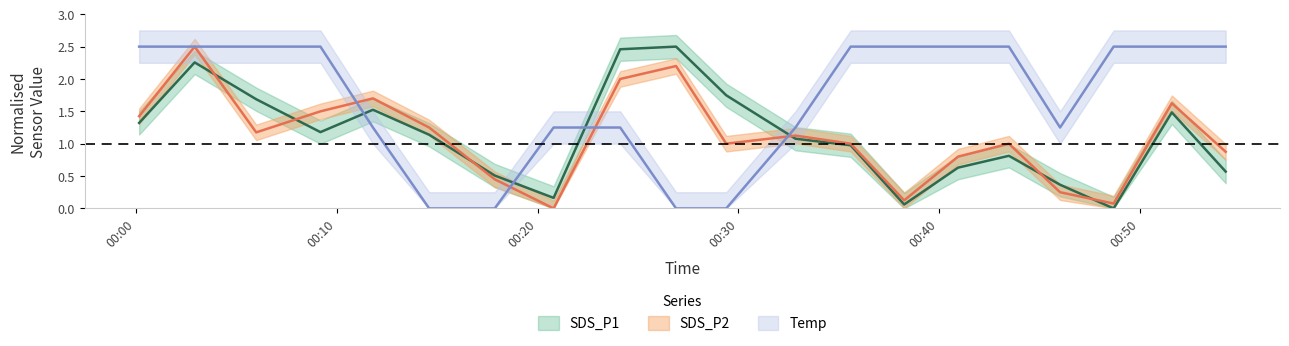

In SDS_P1, how many points are lower than both neighbors (excluding endpoints)?

4